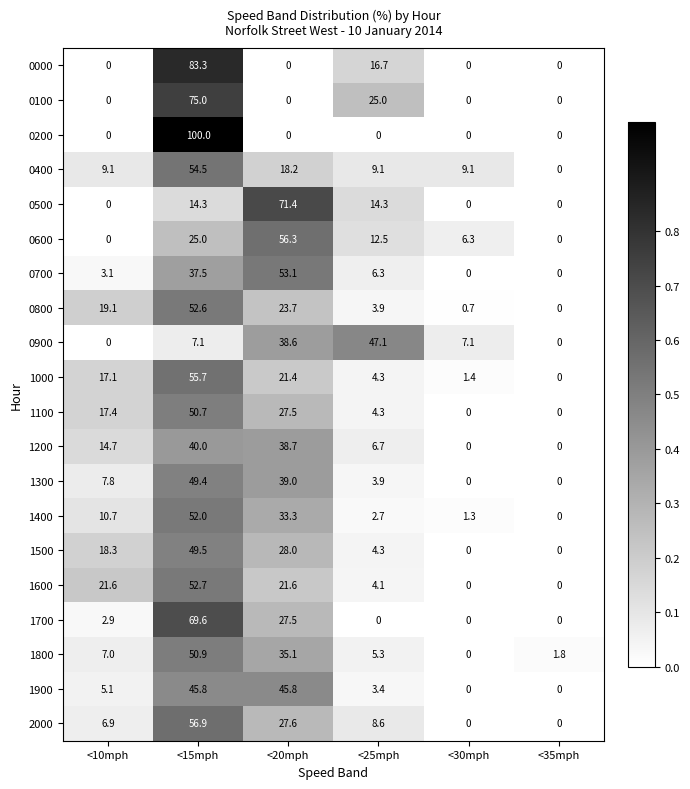

At which label is 0800 closest to 26?

<20mph